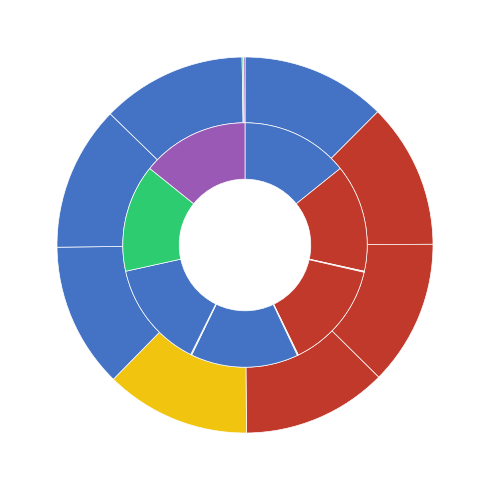

How many slices are in this pie chart?

8